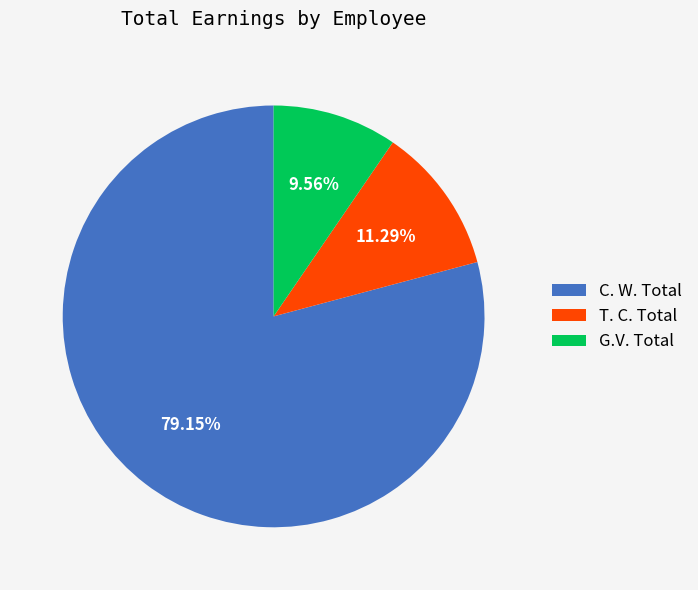

How many slices are in this pie chart?

3